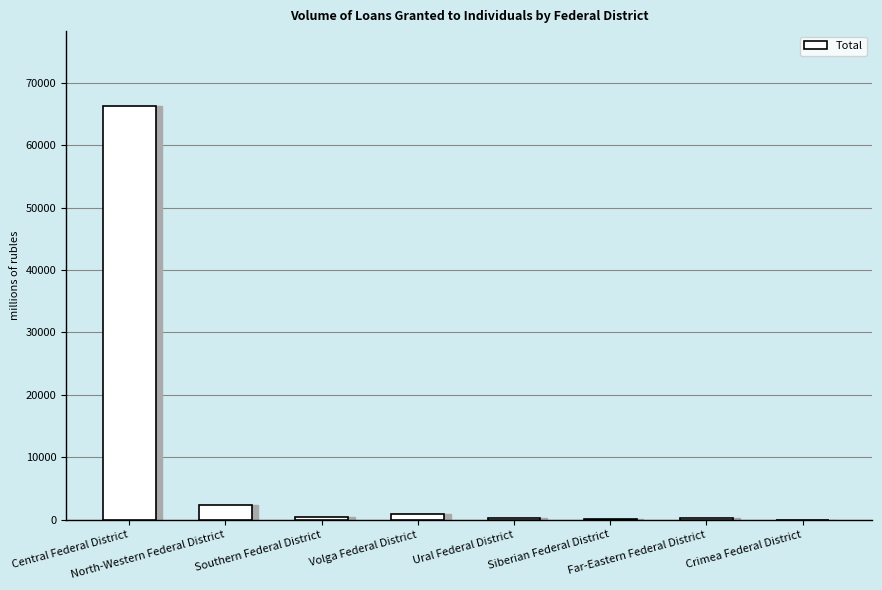

Count the number of categories in the chart.

8